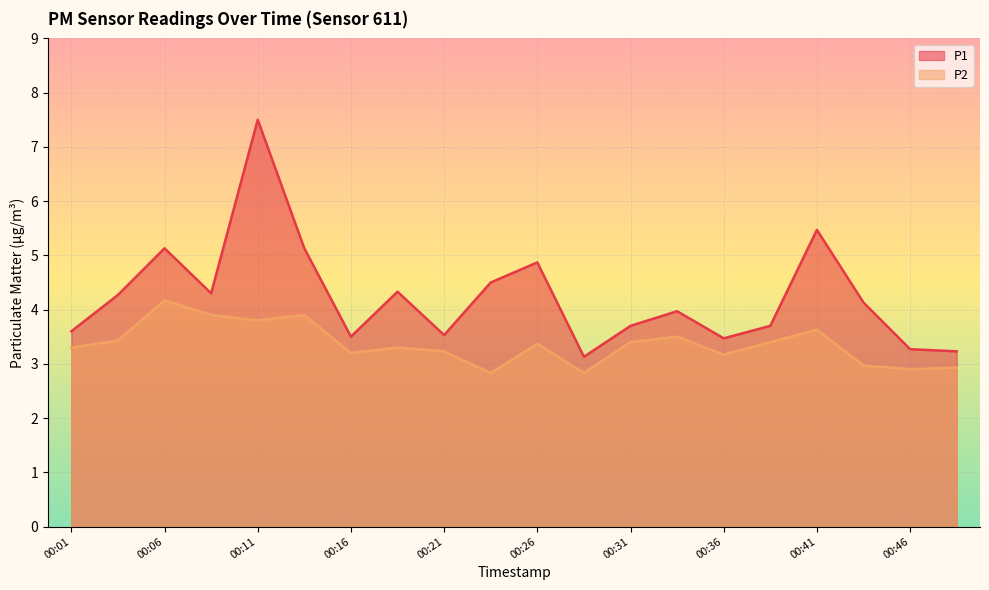

What is the maximum value shown in the chart?

7.5